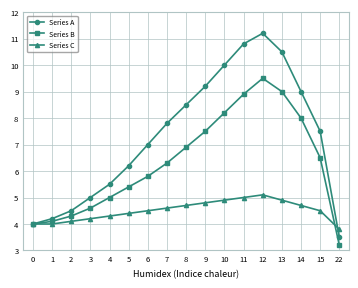

What is the difference between the highest and lowest values at 7?

3.2